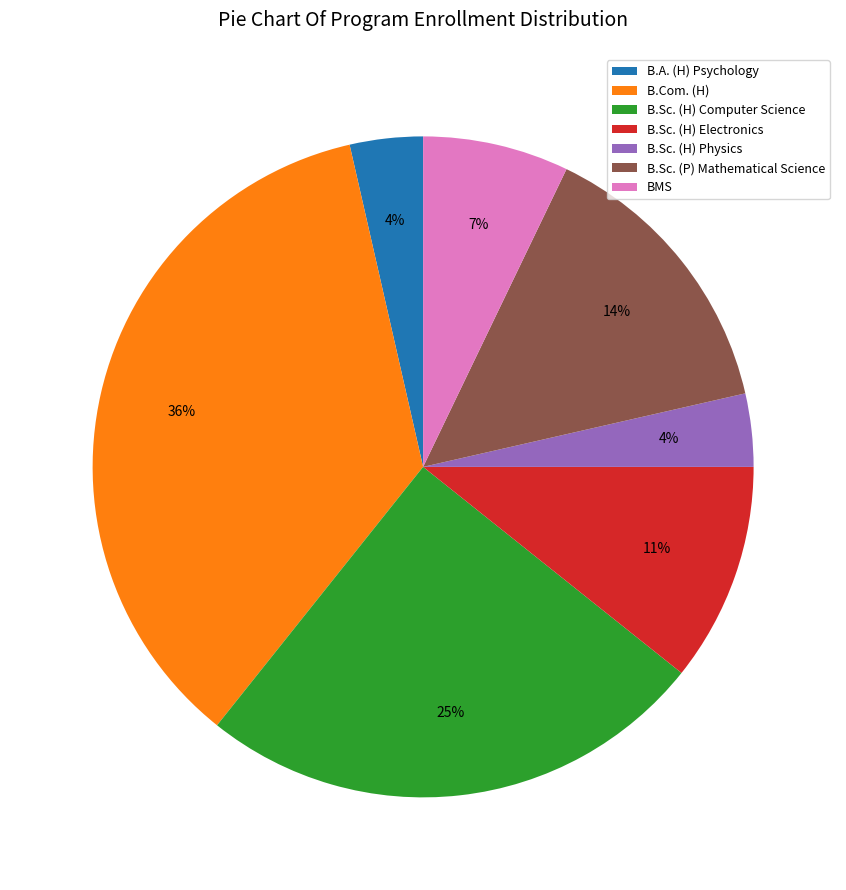

How many slices are in this pie chart?

7